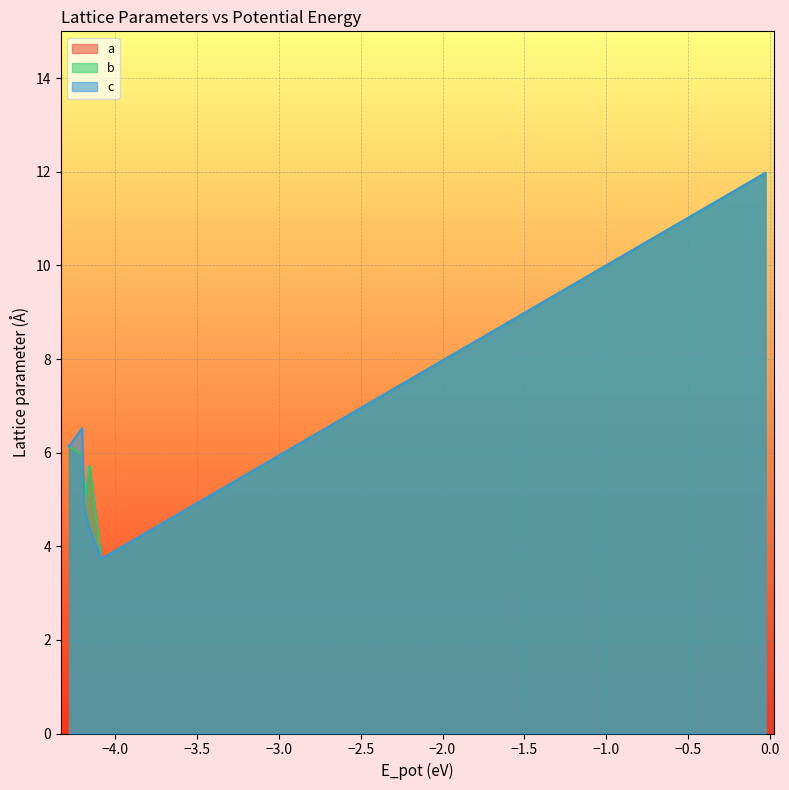

How many data points in b are above 6?

11